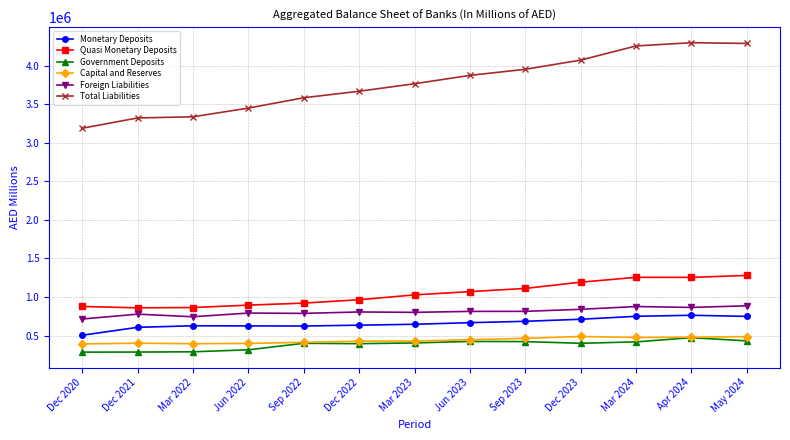

What is the label of the 6th point from the right?

Jun 2023